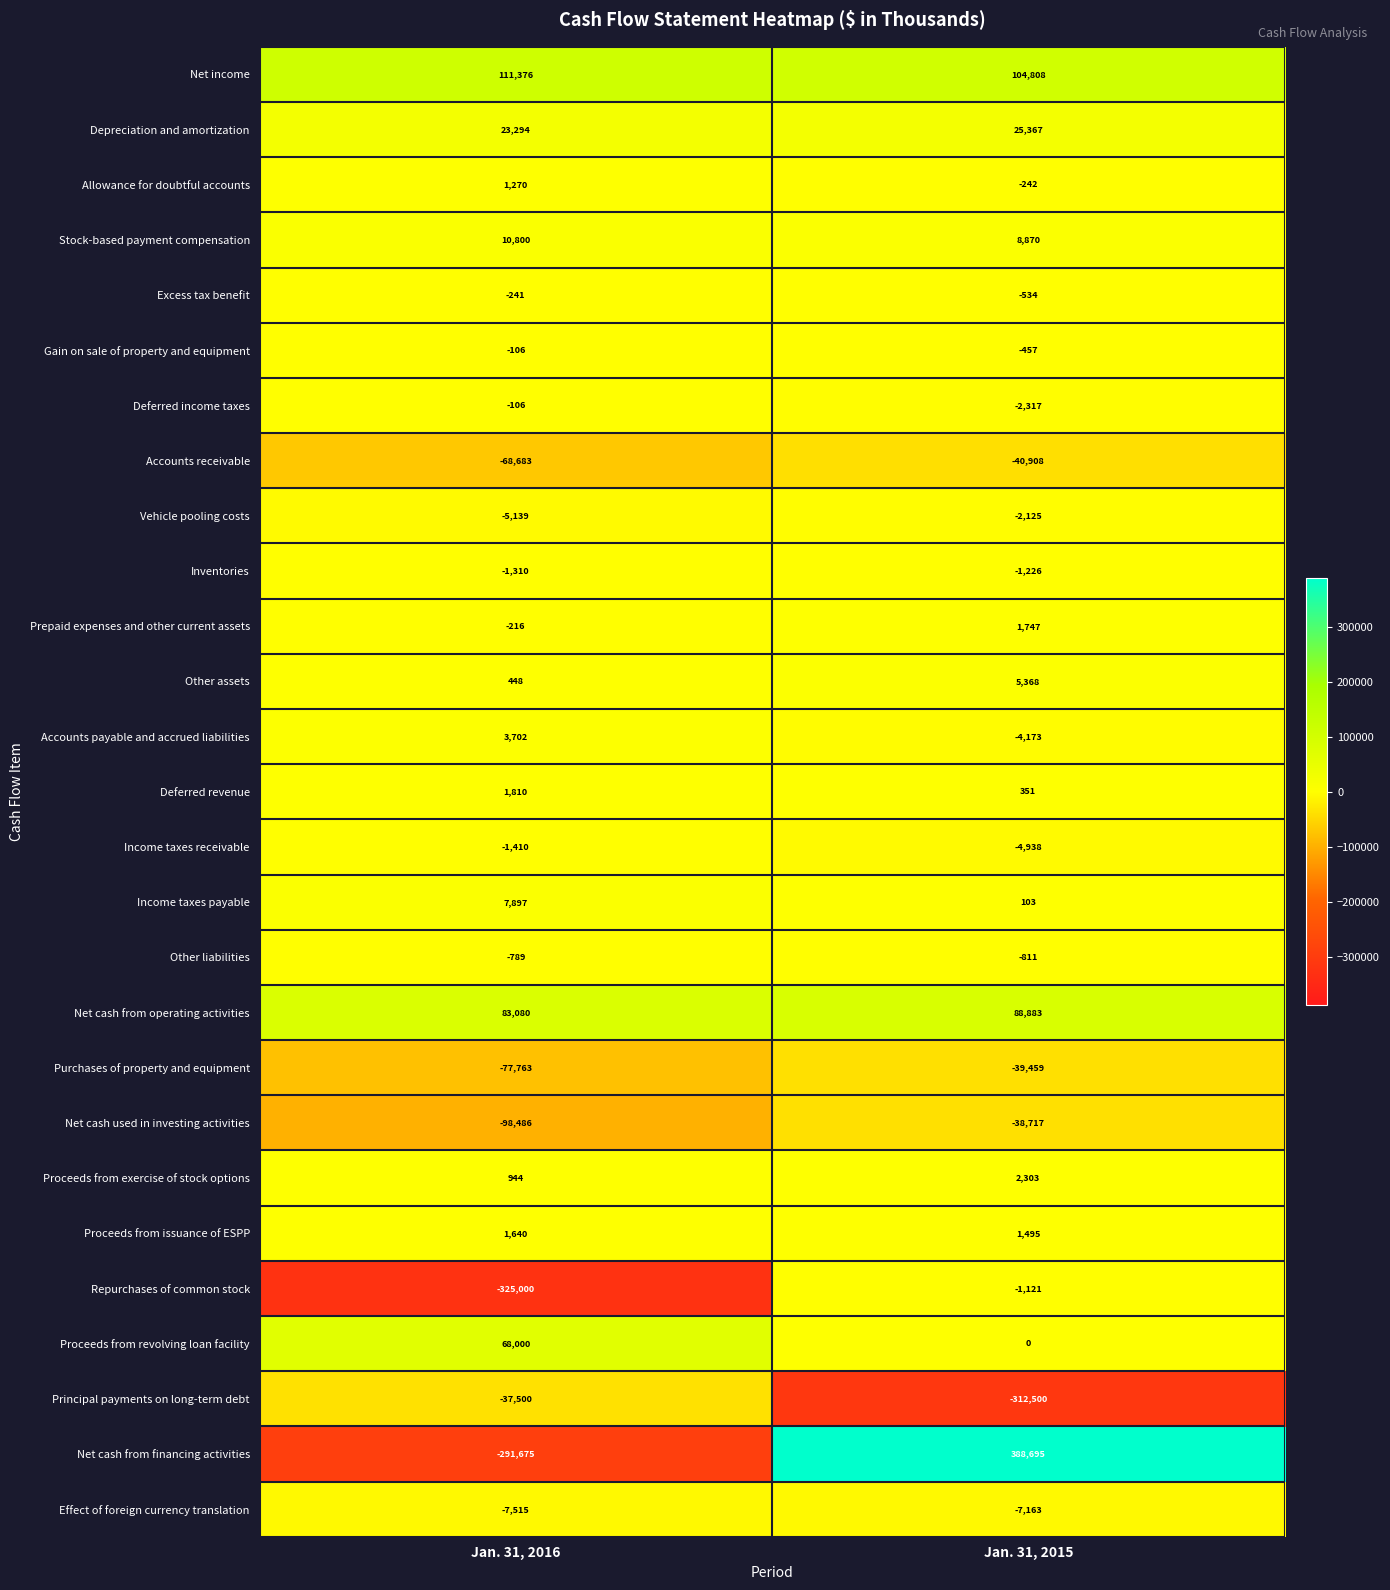

What is the average value of the Proceeds from issuance of ESPP series?

1568